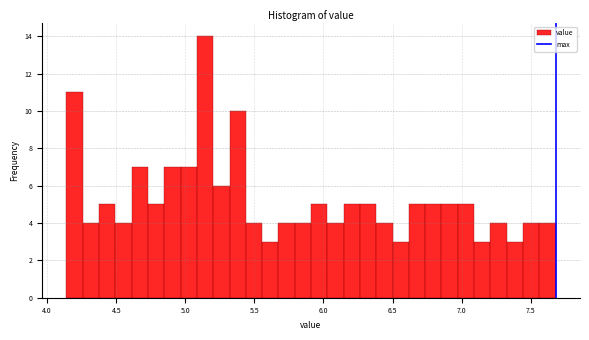

Around what value on the x-axis is the tallest bar? Give the approximate position of its centre, as read against the axis.

5.15